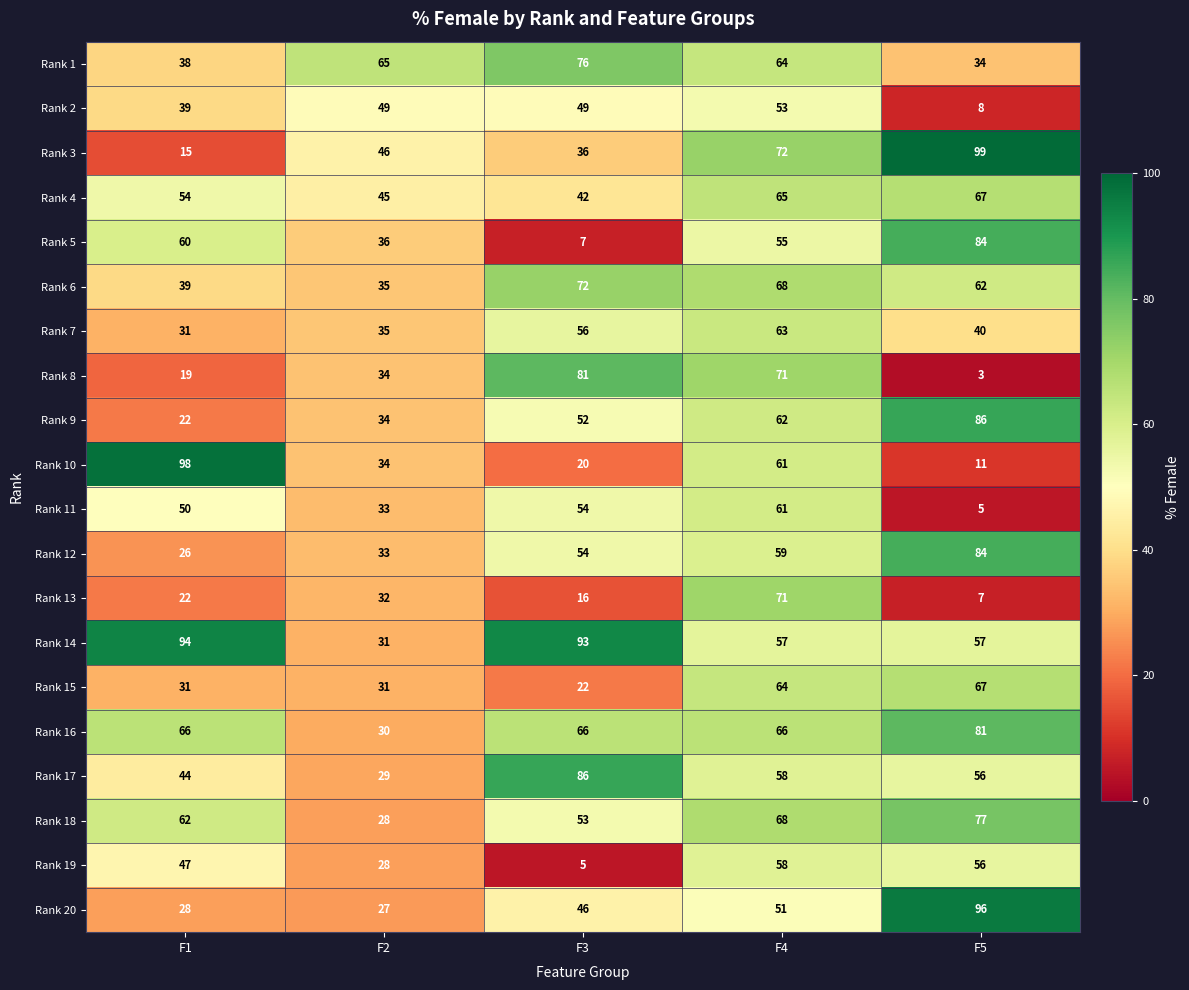

What is the approximate value of Rank 9 at F3, to the nearest 10?

50